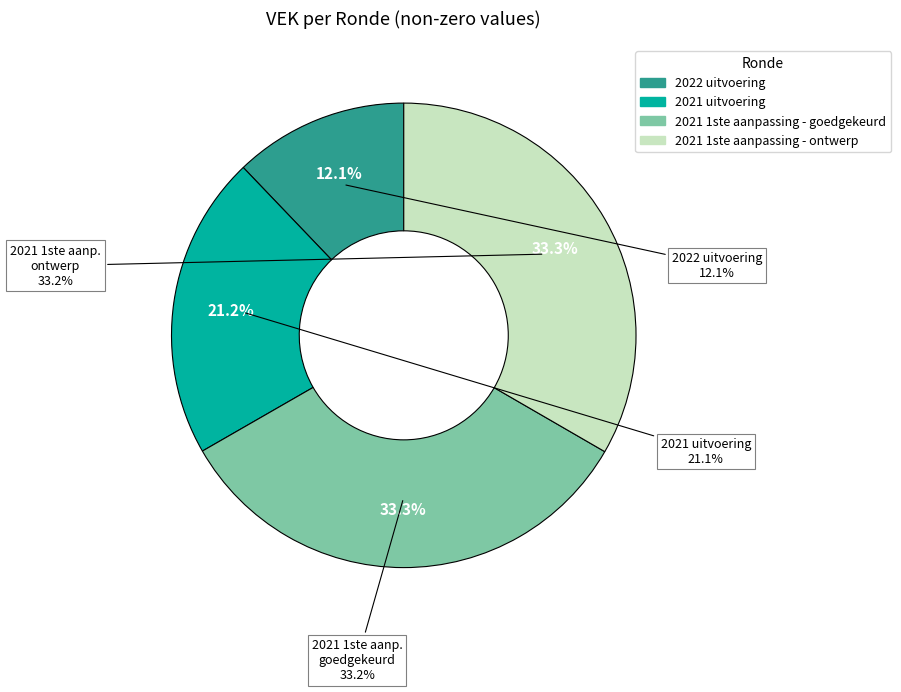

Is 2022 uitvoering the majority of the pie?

No